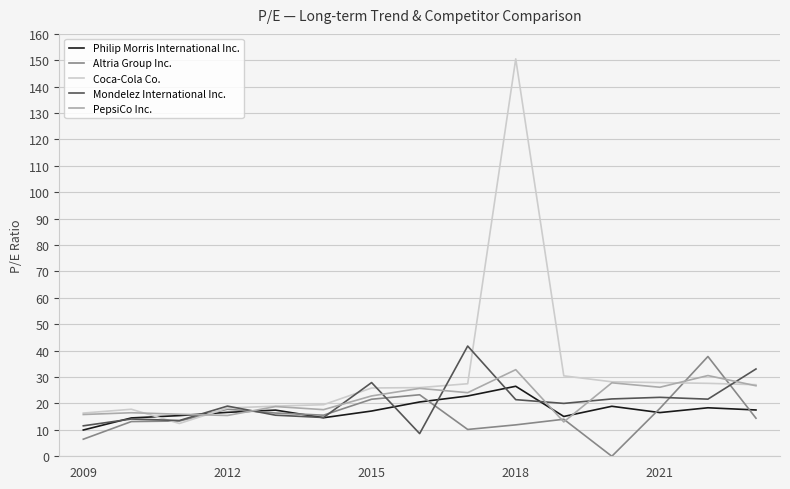

What is the highest value of the Coca-Cola Co. series?

150.5